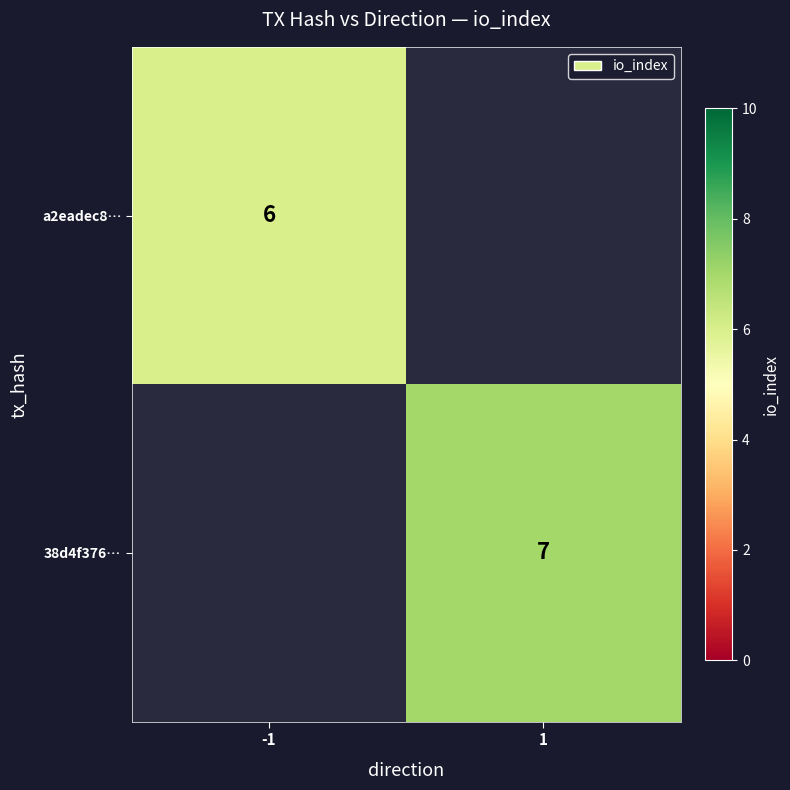

True or false: 38d4f376… has a value of 7 at 1.

True